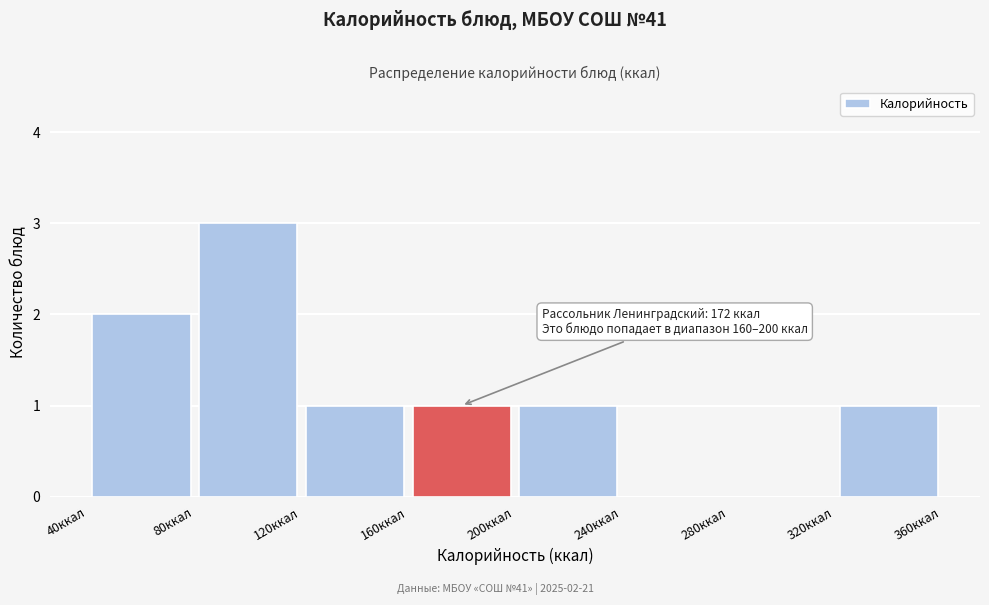

Which range on the x-axis has the tallest bar?

80 to 120